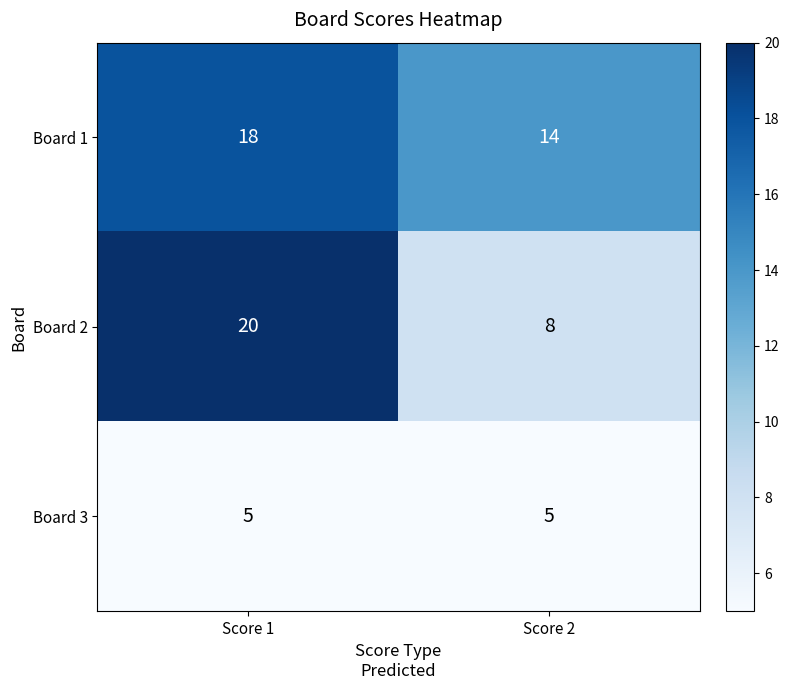

Which category has the highest value across all series?

Score 1